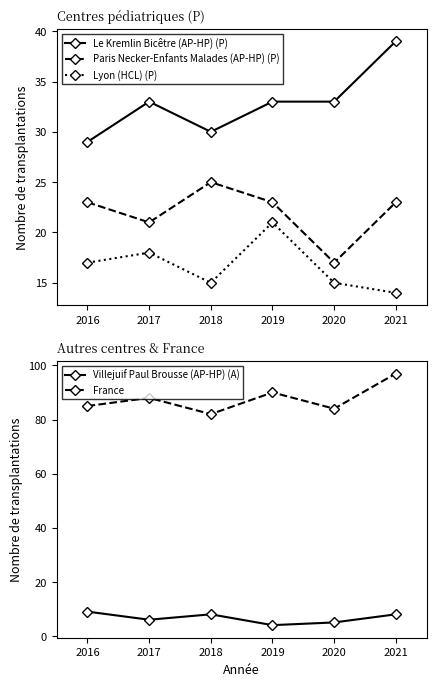

What is the highest value of the Le Kremlin Bicêtre (AP-HP) (P) series?

39